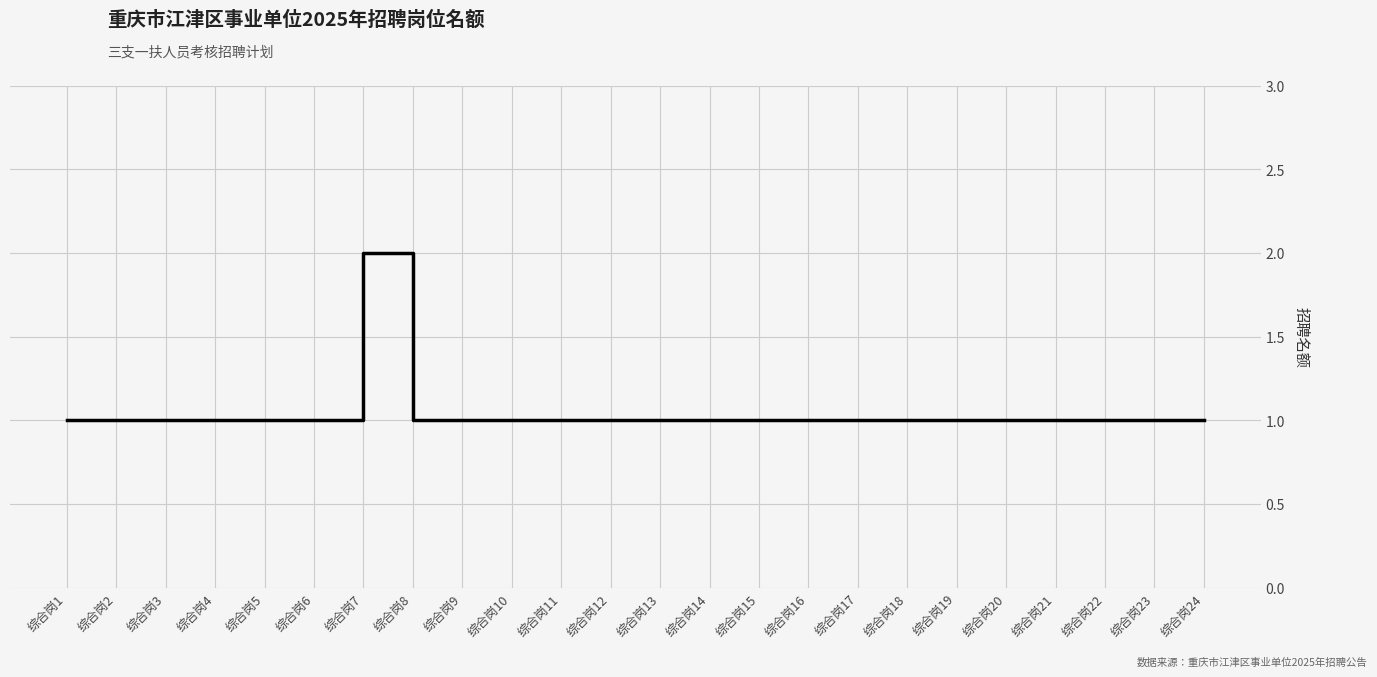

The chart shows a value of 2 at 综合岗7. True or false?

True